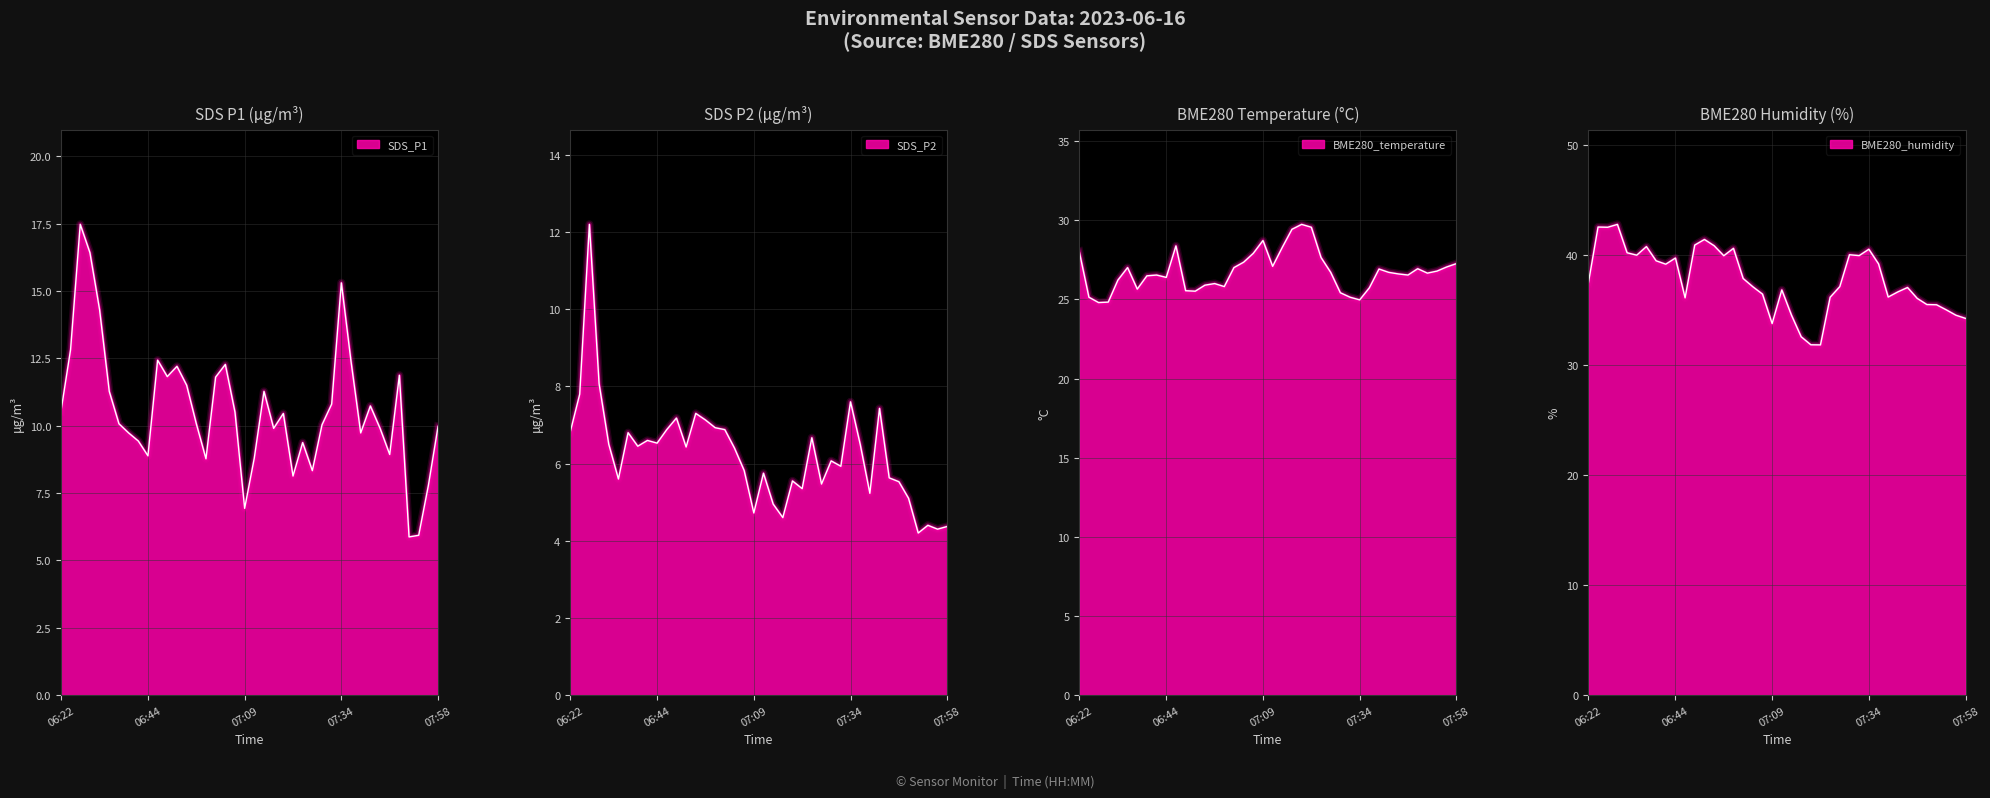

At which label does BME280_humidity first exceed 37?

06:22